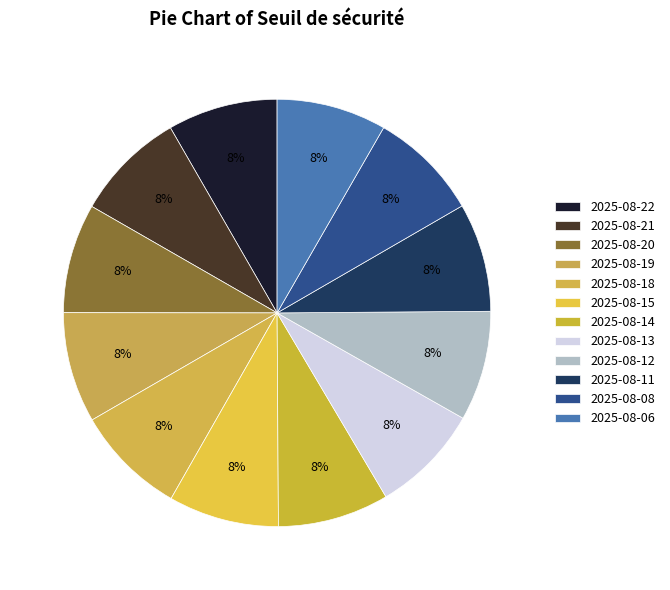

Does 2025-08-18 represent more than half of the total?

No